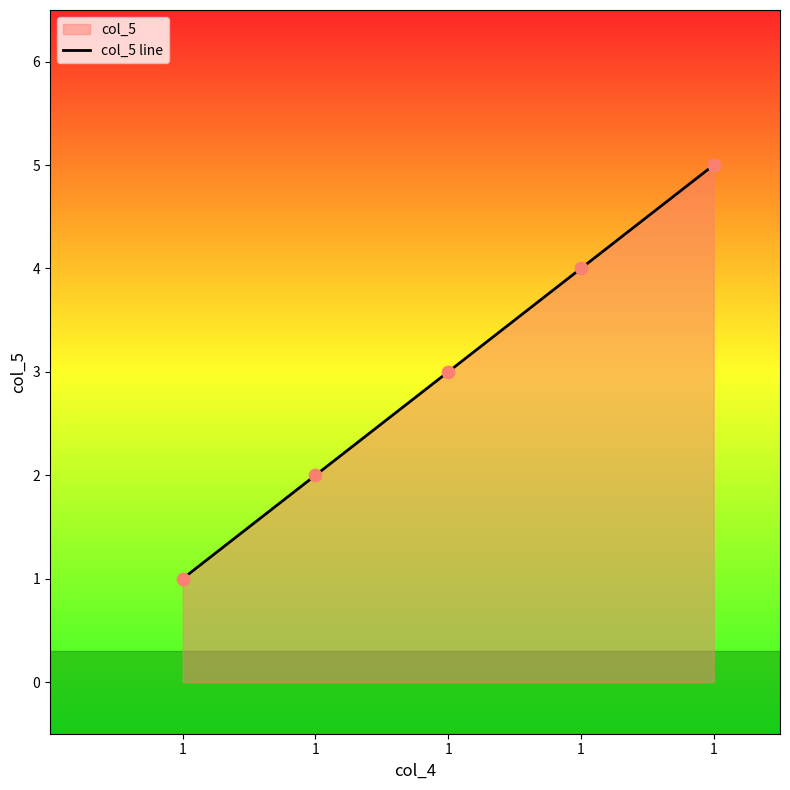

Between 1 and 1, which is larger?

1